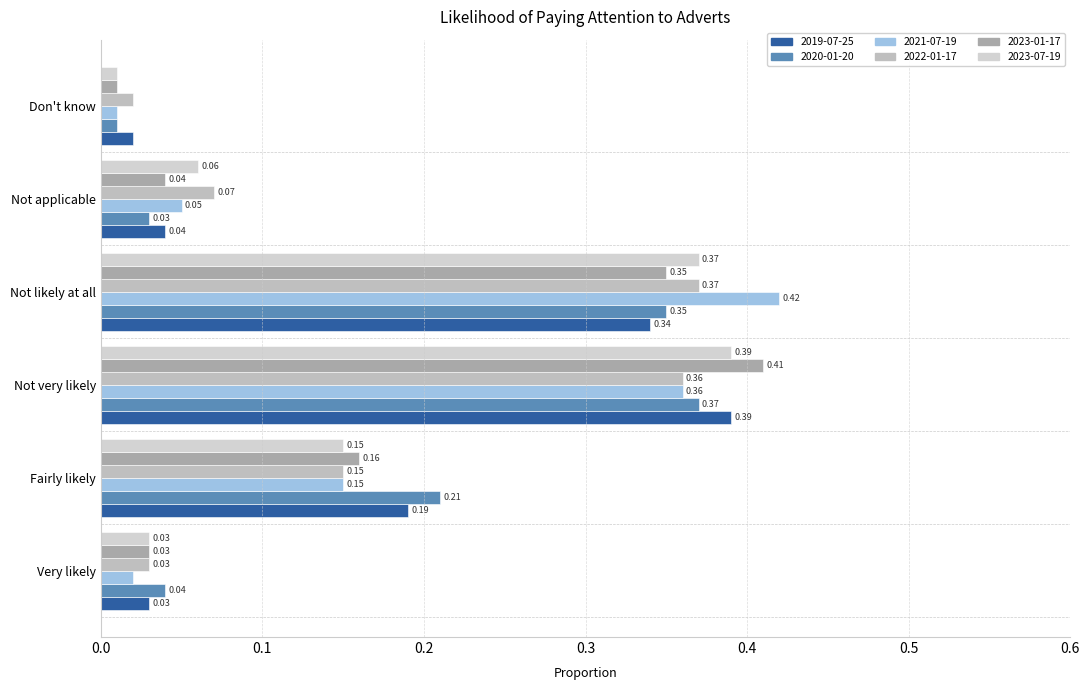

At which category does the chart reach its minimum across all series?

Don't know